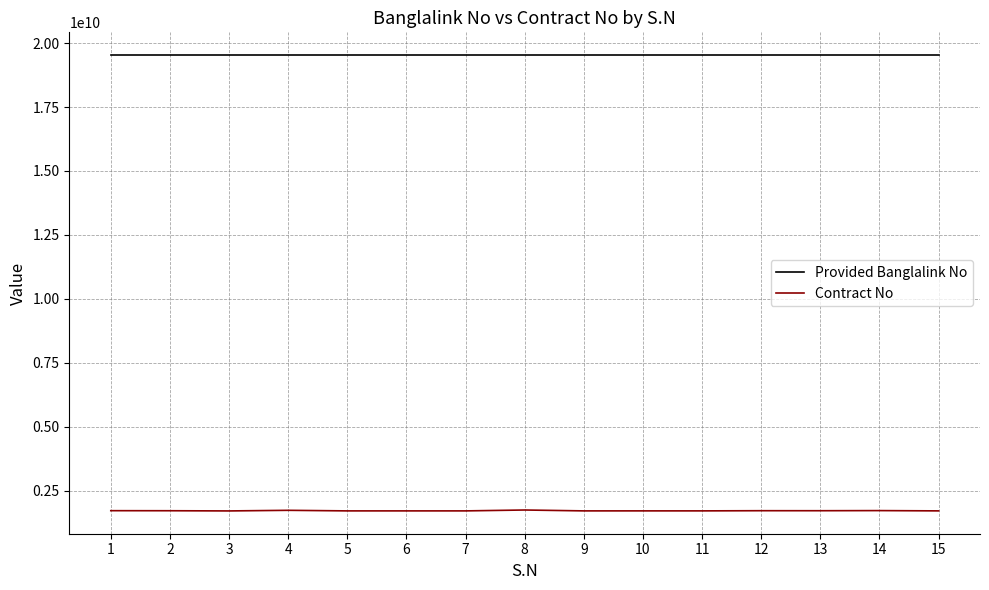

What is the average value of the Provided Banglalink No series?

19528293387